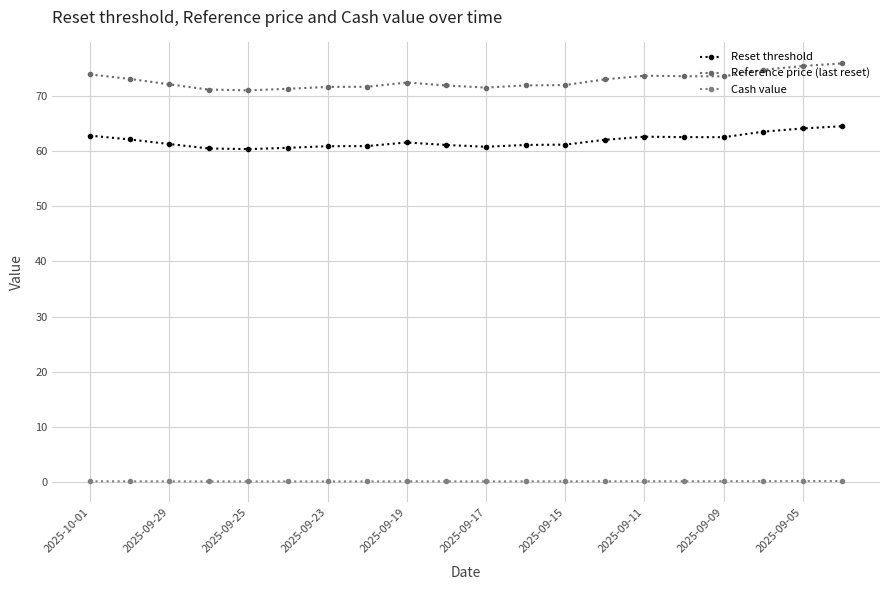

True or false: Reset threshold and Reference price (last reset) cross at least once.

False